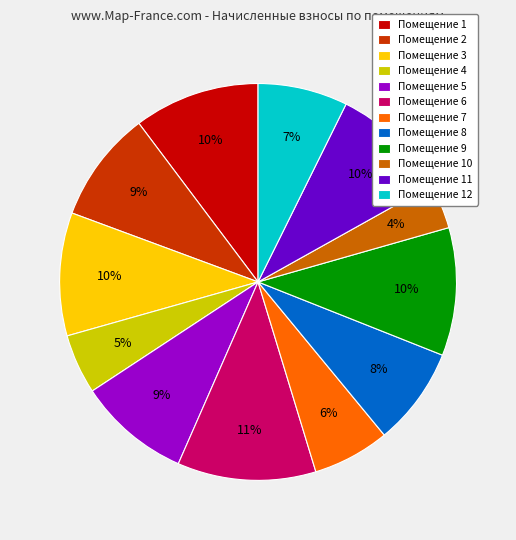

True or false: Помещение 6 accounts for 11% of the total.

True